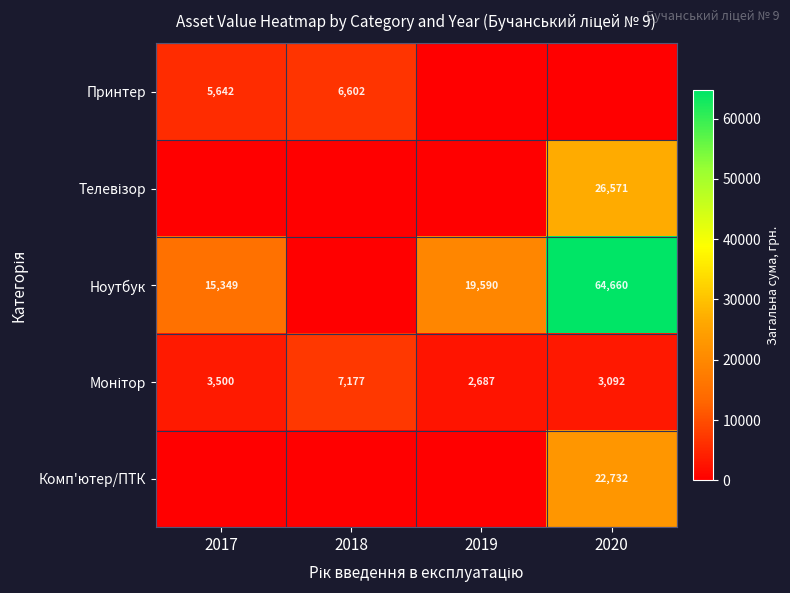

Which has a higher value, 2018 or 2020?

2018